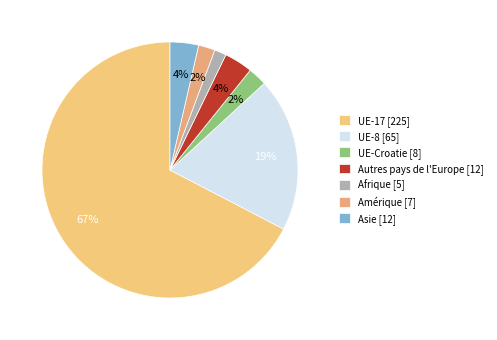

Combined, do Autres pays de l'Europe and UE-8 account for over 50%?

No